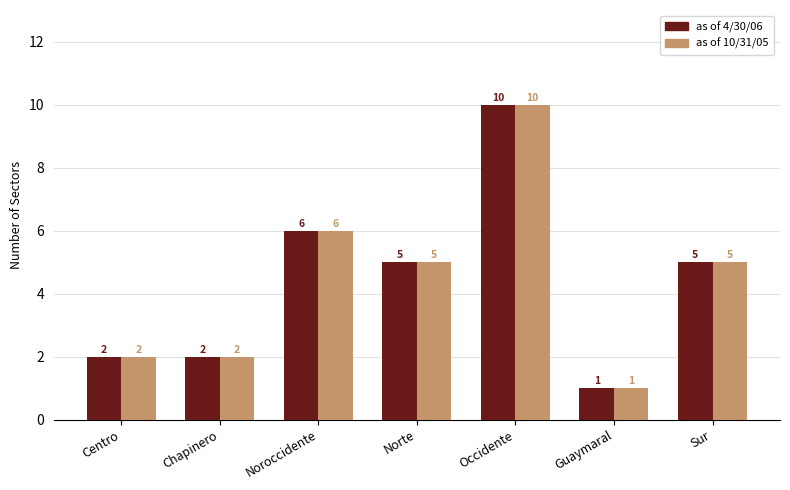

What is the difference between the maximum and second lowest values in the as of 10/31/05 series?

8